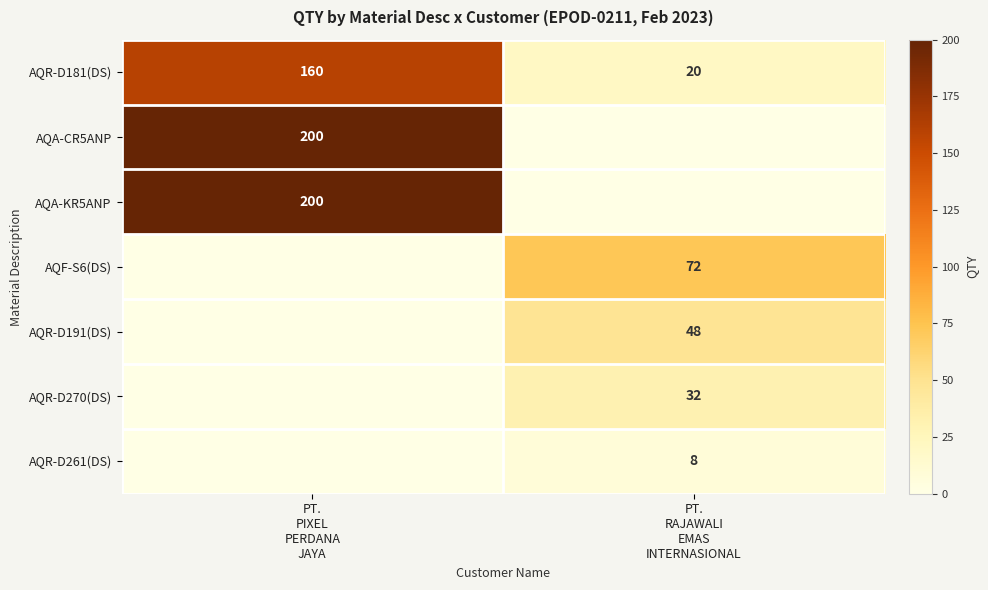

What is the average value of the AQR-D181(DS) series?

90